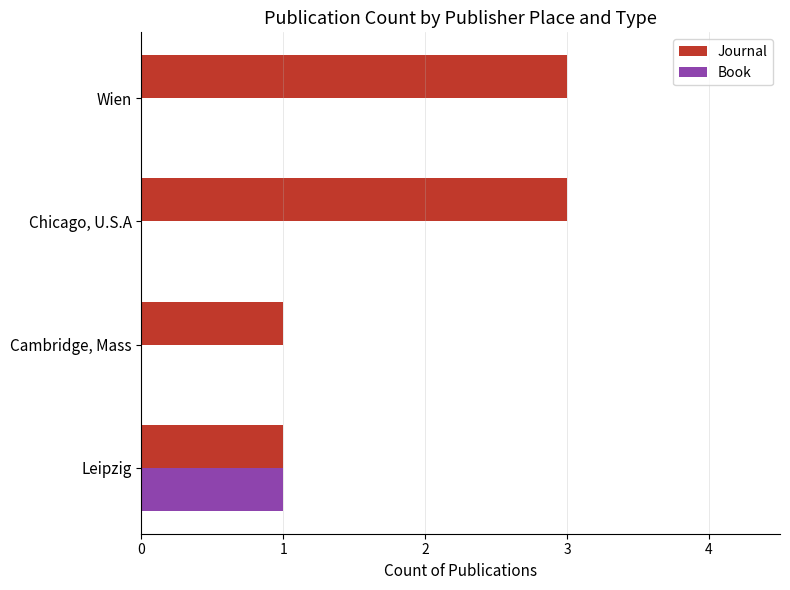

Which series changed the most between Cambridge, Mass and Chicago, U.S.A?

Journal